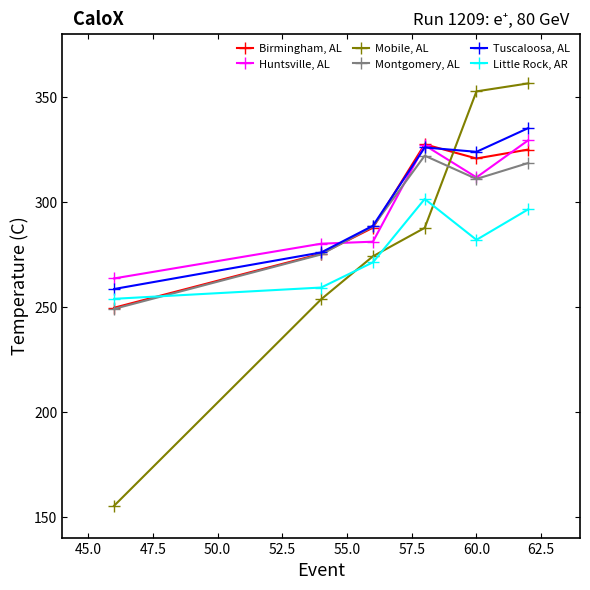

How many values in the Tuscaloosa, AL series are below 323?

3